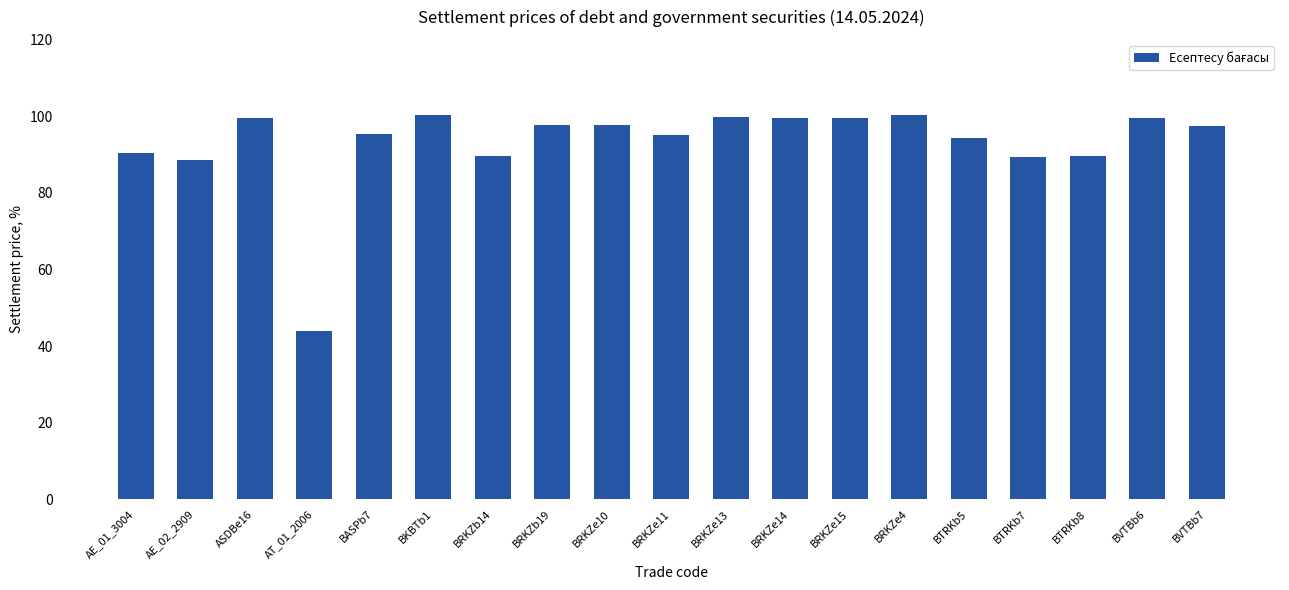

What is the sum of the values at BKBTb1 and BRKZb19?

198.3